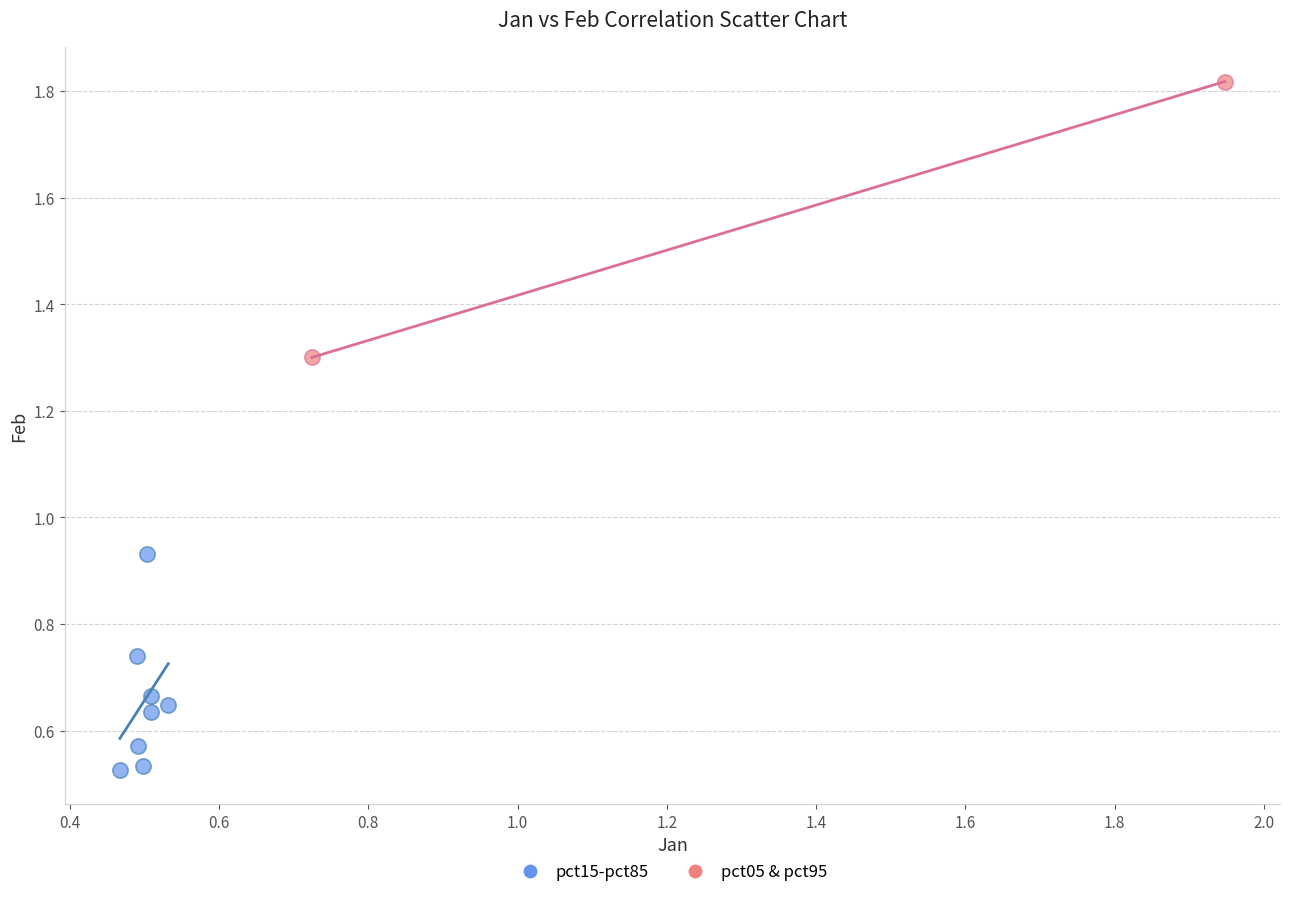

Which series has the largest Y range (max minus min)?

pct05 & pct95